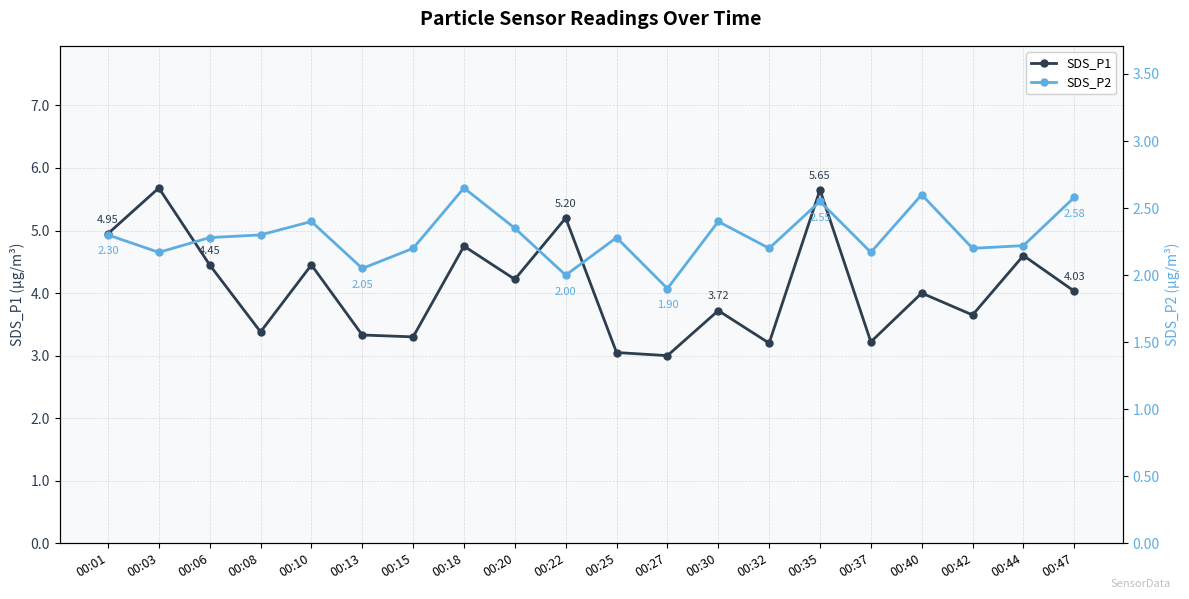

Is the value of SDS_P1 at 00:37 greater than the value of SDS_P2 at 00:40?

Yes